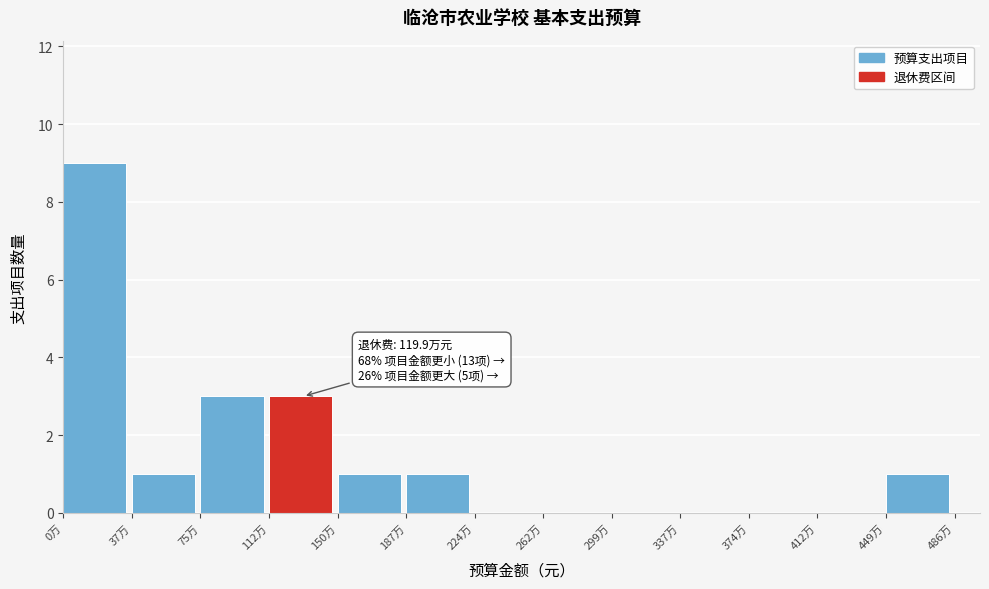

Reading right to left, list all the values displayed in this chart.

449万=1	412万=0	374万=0	337万=0	299万=0	262万=0	224万=0	187万=1	150万=1	112万=3	75万=3	37万=1	0万=9